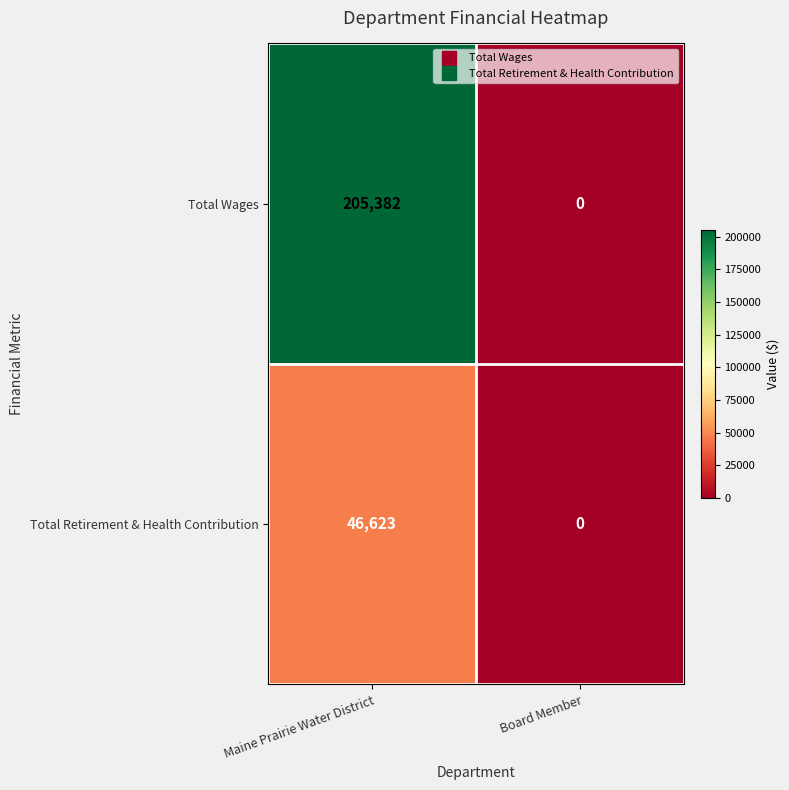

What is the difference between the highest and lowest values at Maine Prairie Water District?

158759